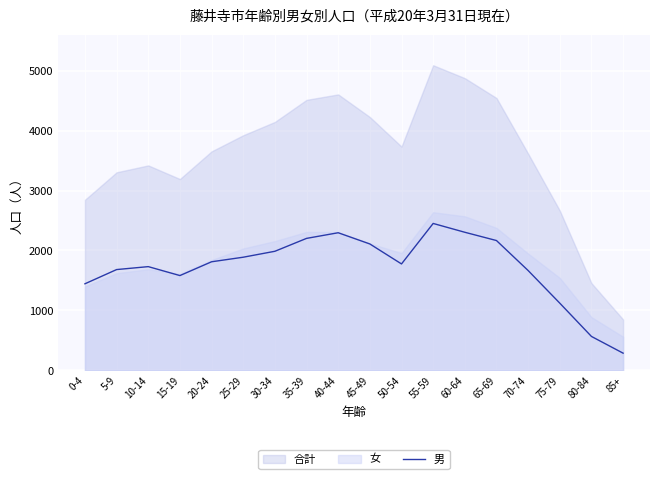

What is the minimum value for 男?

288